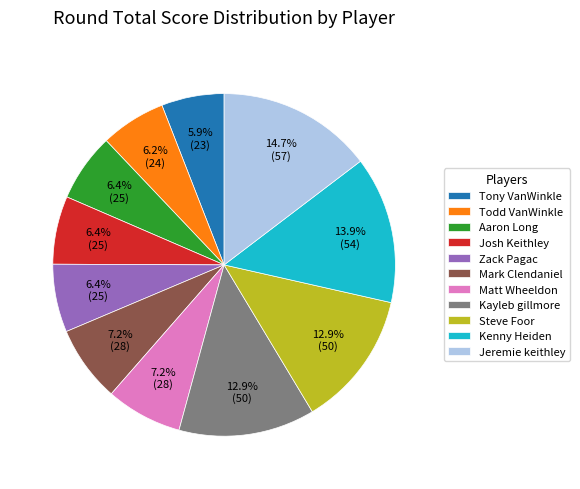

Does any single category account for the majority?

No